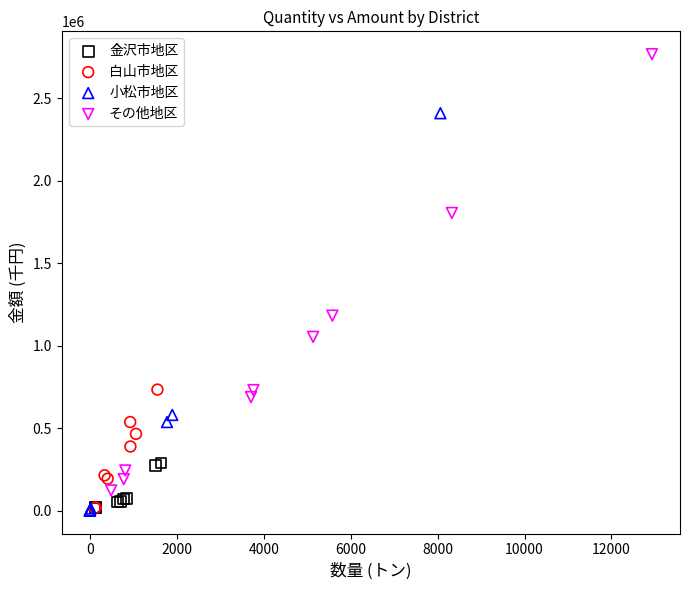

Which series reaches the maximum Y coordinate?

その他地区